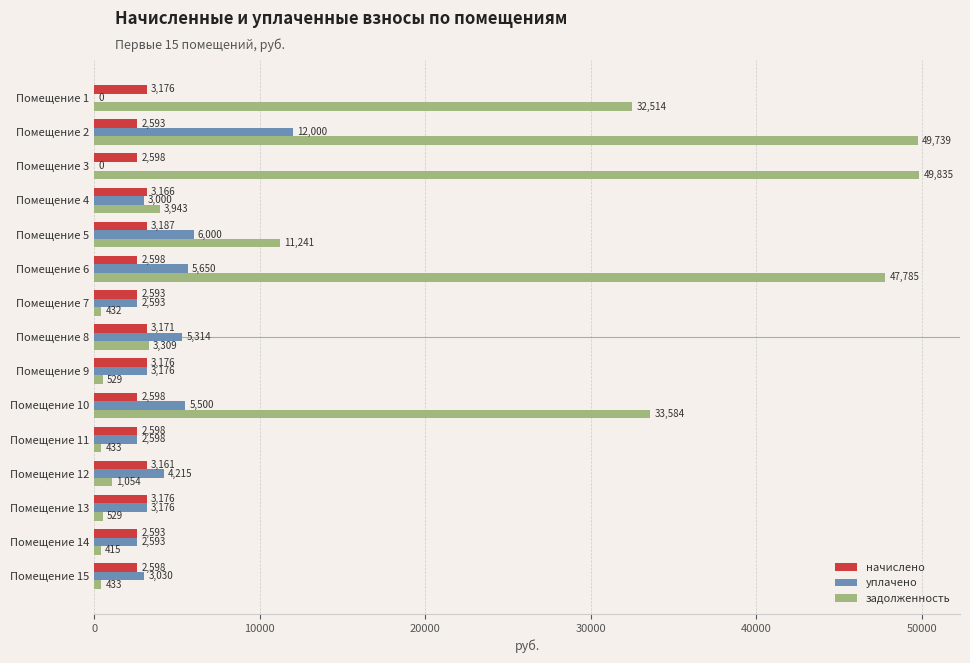

Is the value of задолженность at Помещение 6 greater than the value of начислено at Помещение 10?

Yes